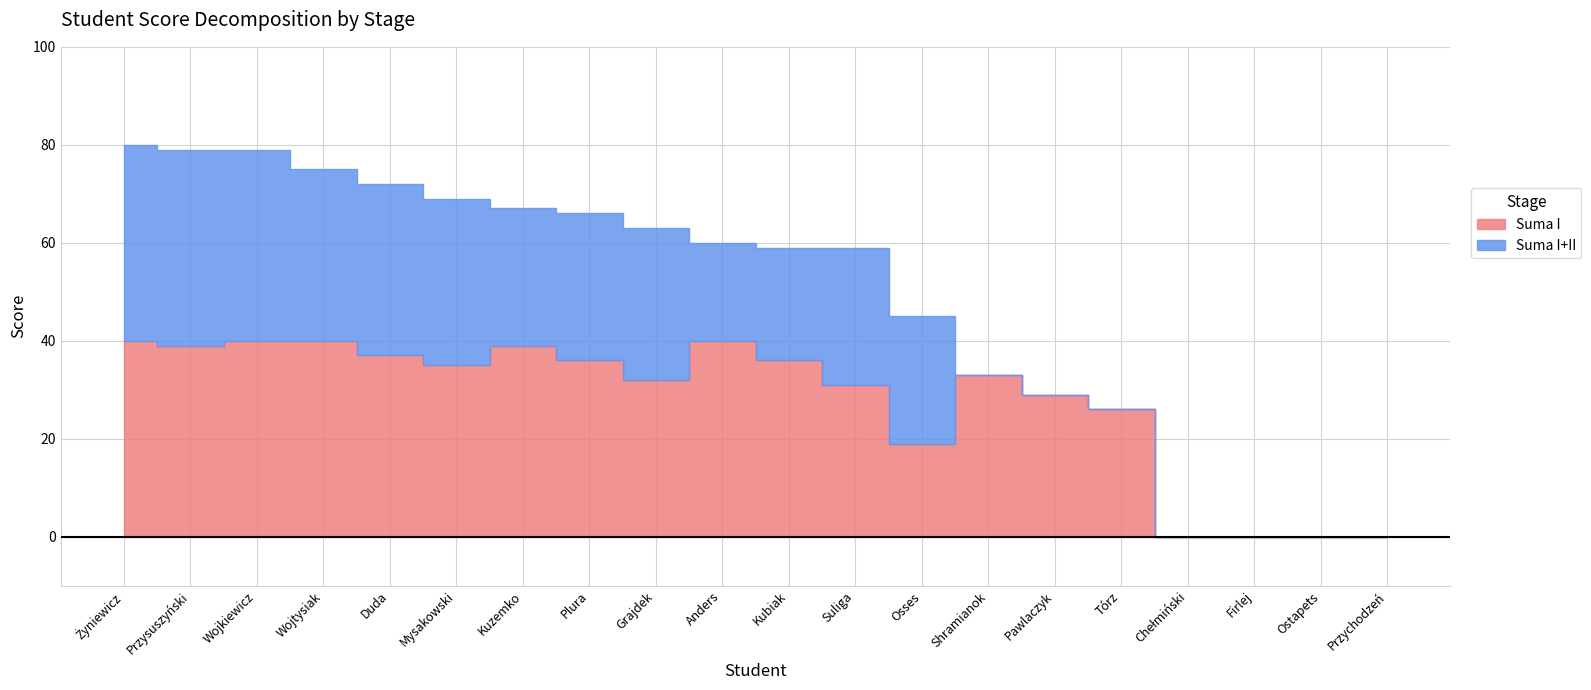

Reading right to left, what are all the values shown in this chart?

Suma I: 0	0	0	0	26	29	33	19	31	36	40	32	36	39	35	37	40	40	39	40
Suma I+II: 0	0	0	0	26	29	33	45	59	59	60	63	66	67	69	72	75	79	79	80